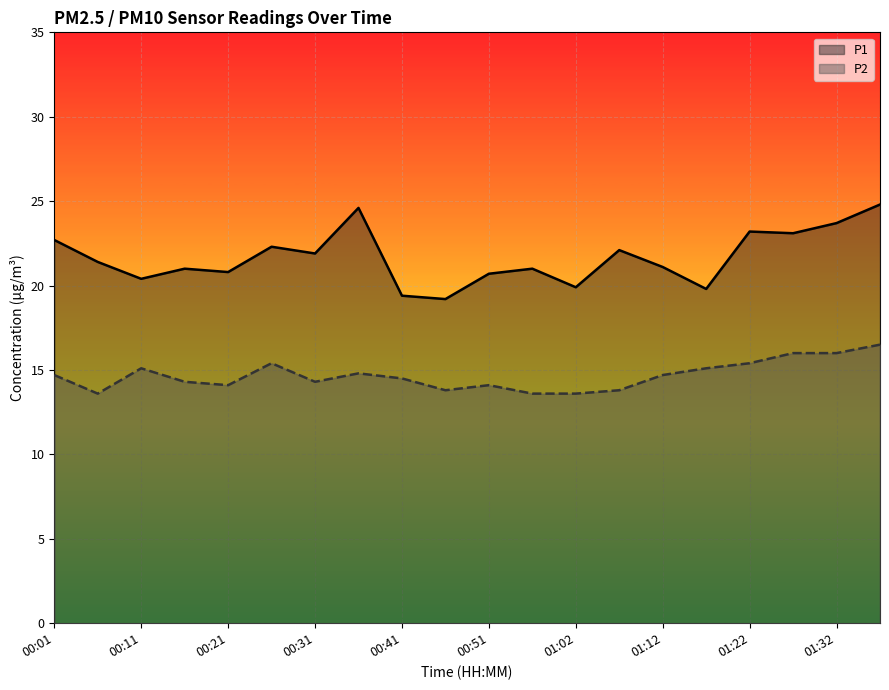

How many interior local valleys does the P1 series have?

7